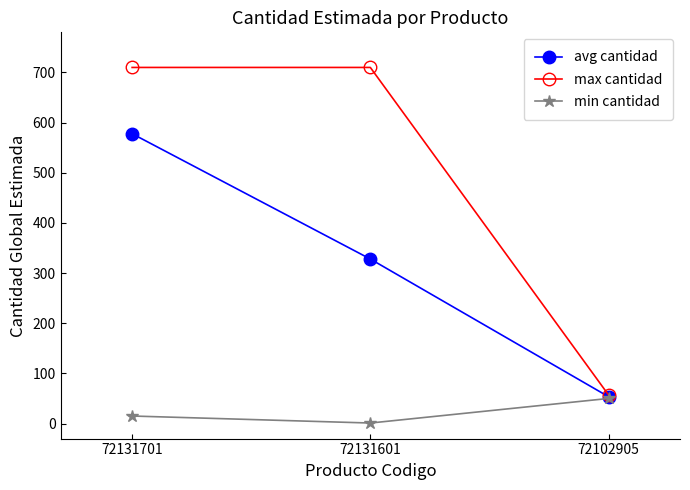

Does the chart display data point markers on the line(s)?

Yes